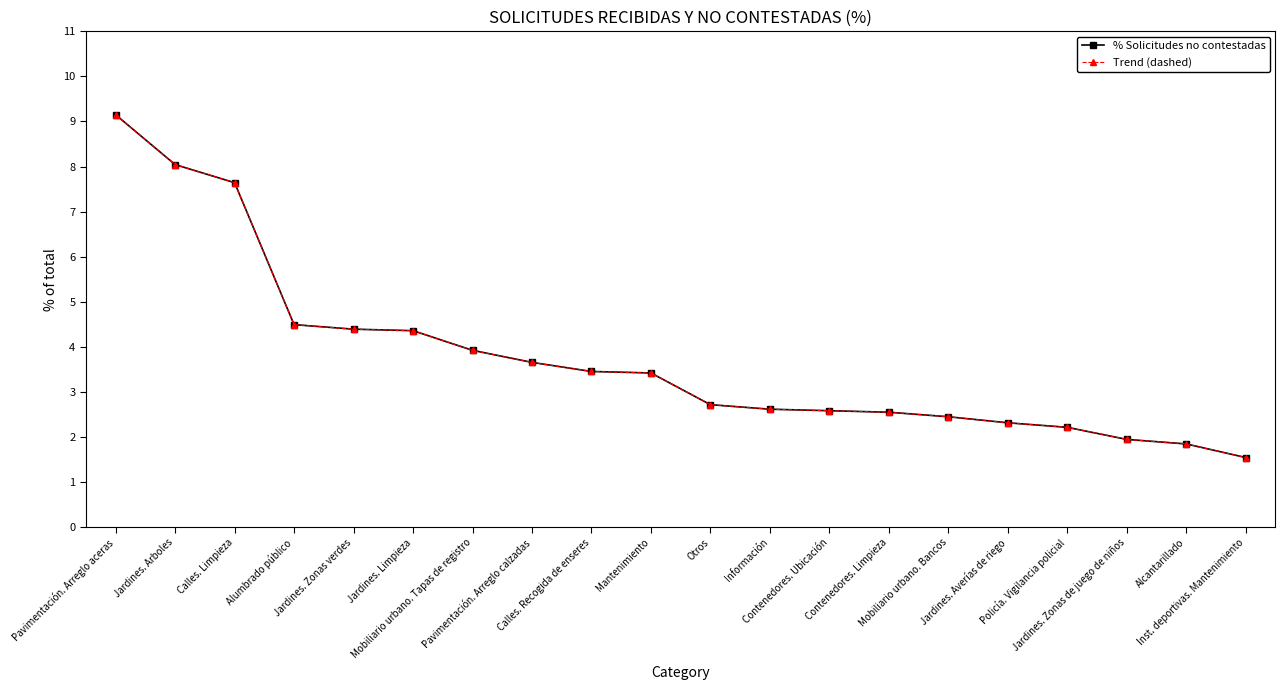

What is the difference between the maximum and second lowest values in the % Solicitudes no contestadas series?

7.3